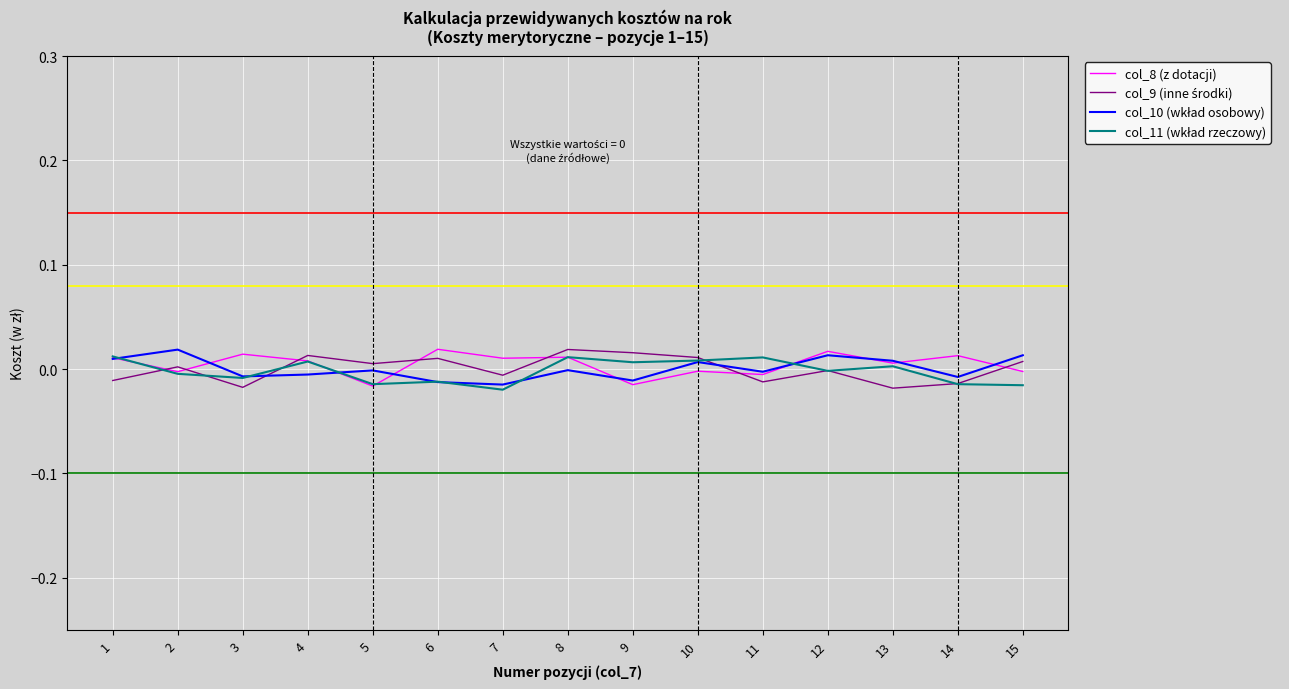

Where does the col_10 (wkład osobowy) series first go above 0?

1